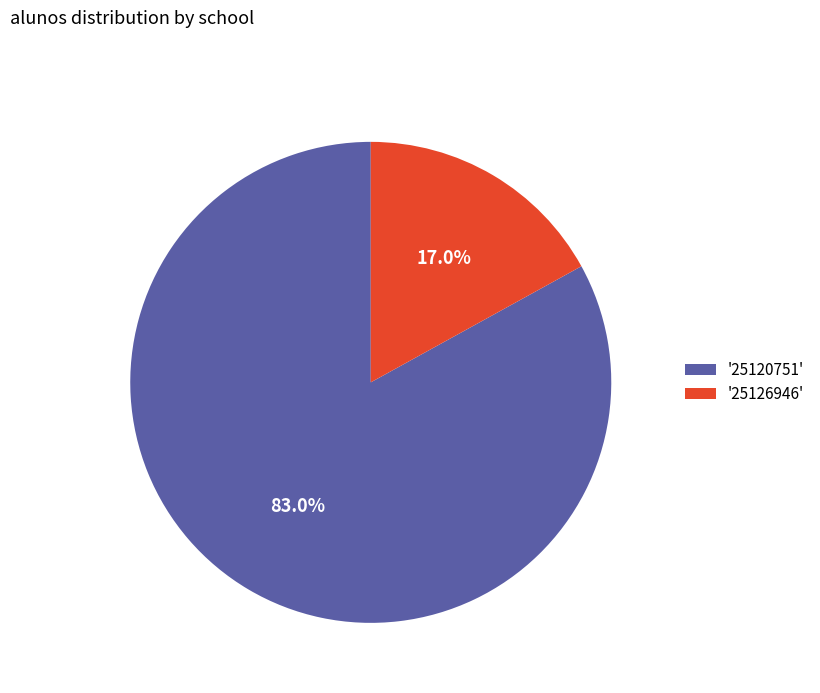

Is there any slice that represents more than half of the pie?

Yes